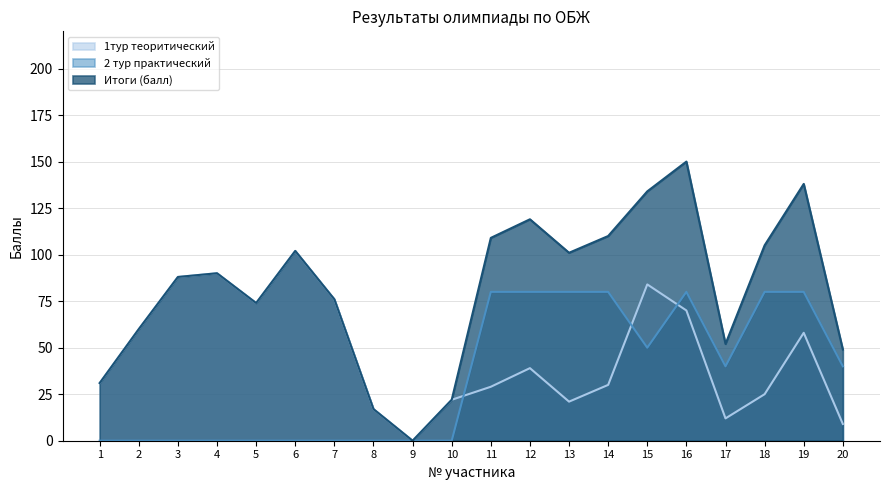

What are all the series names shown in the legend?

1тур теоритический, 2 тур практический, Итоги (балл)